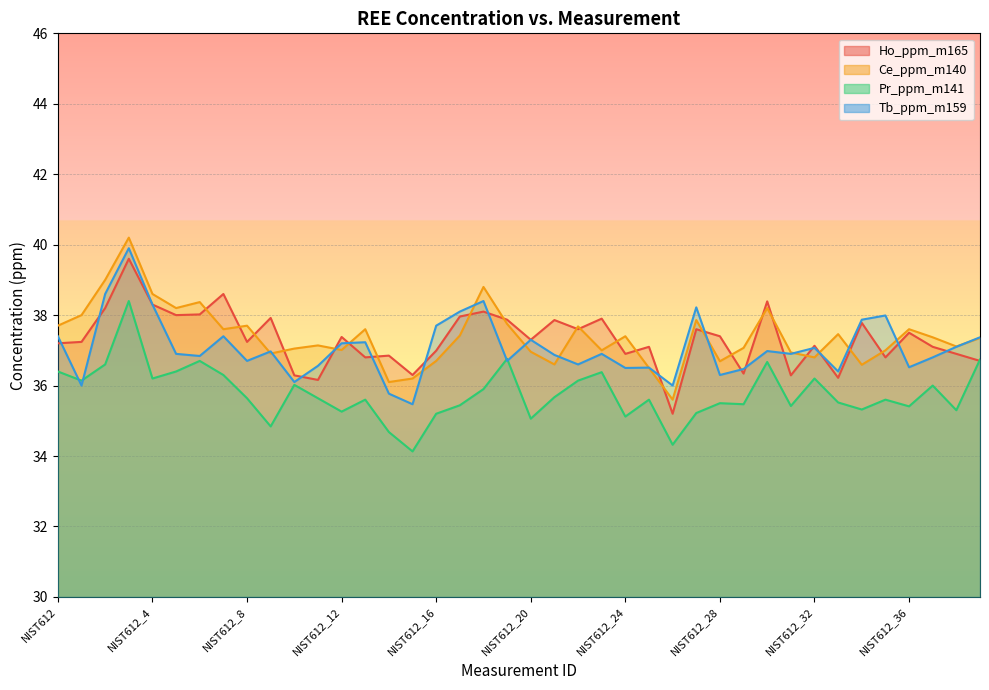

Which series ends up on top after the final intersection of Pr_ppm_m141 and Ho_ppm_m165?

Pr_ppm_m141